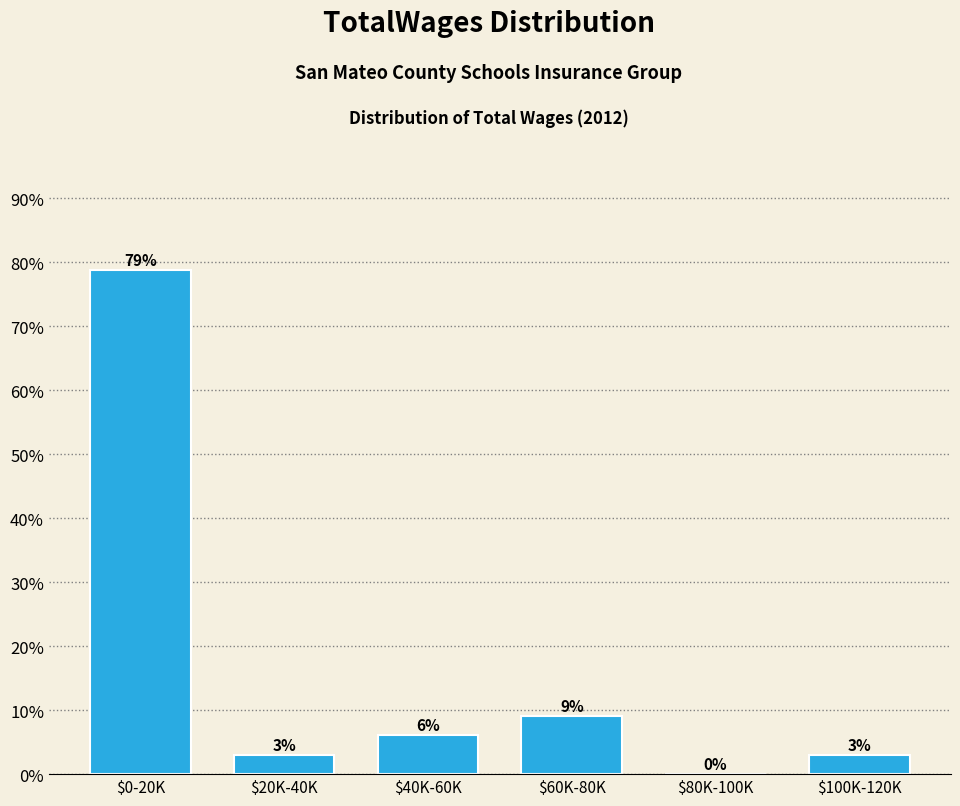

The value at $60K-80K is 9.1. True or false?

True